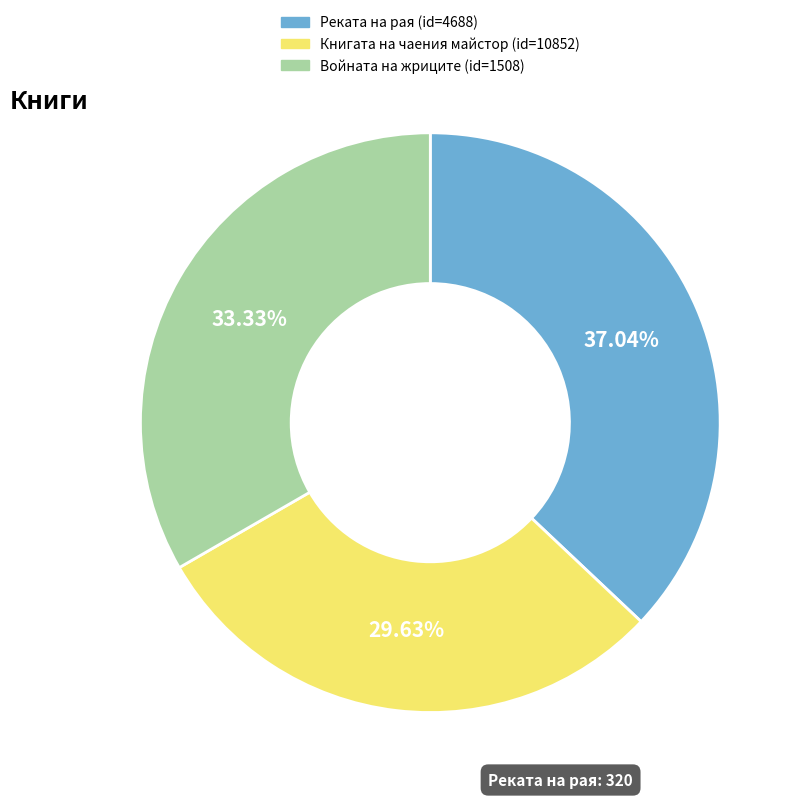

Does any single category account for the majority?

No